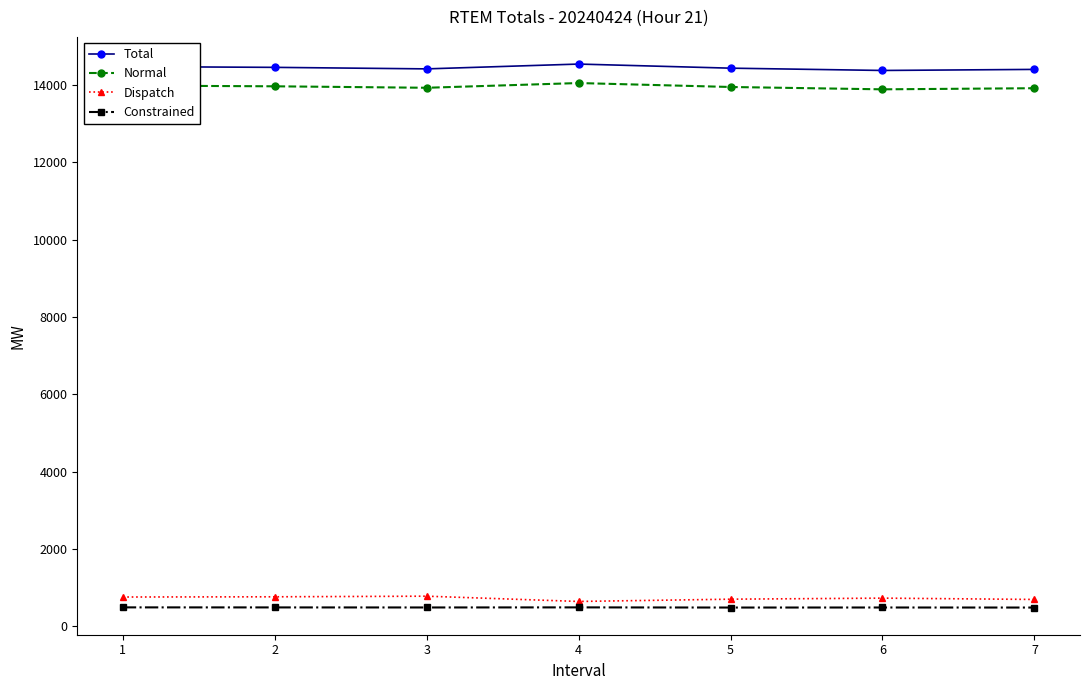

What is the value of the Total point at the 4th from the left?

14536.6